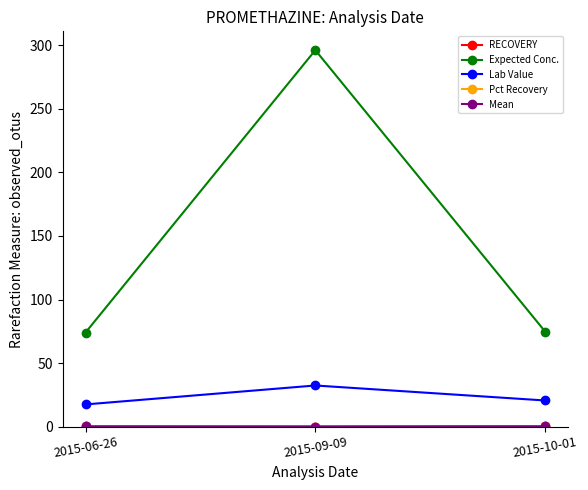

What is the spread (max minus min) of values at 2015-06-26?

73.8